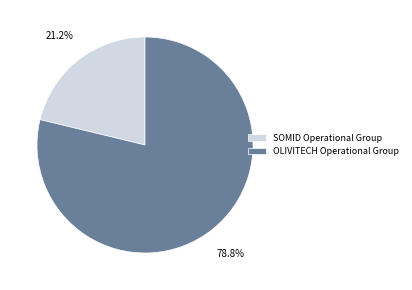

To the nearest percent, what is the difference between the largest and smallest slice percentages?

58%